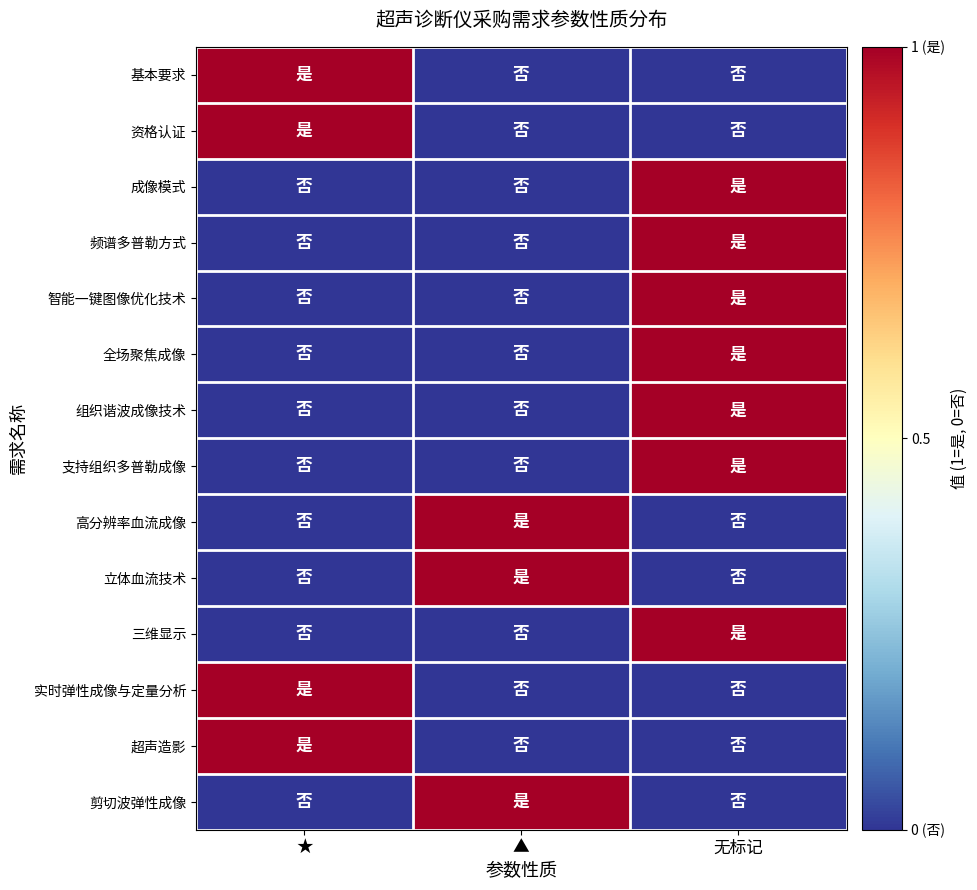

At ▲, list the series in order from smallest to largest.

基本要求, 资格认证, 成像模式, 频谱多普勒方式, 智能一键图像优化技术, 全场聚焦成像, 组织谐波成像技术, 支持组织多普勒成像, 三维显示, 实时弹性成像与定量分析, 超声造影, 高分辨率血流成像, 立体血流技术, 剪切波弹性成像